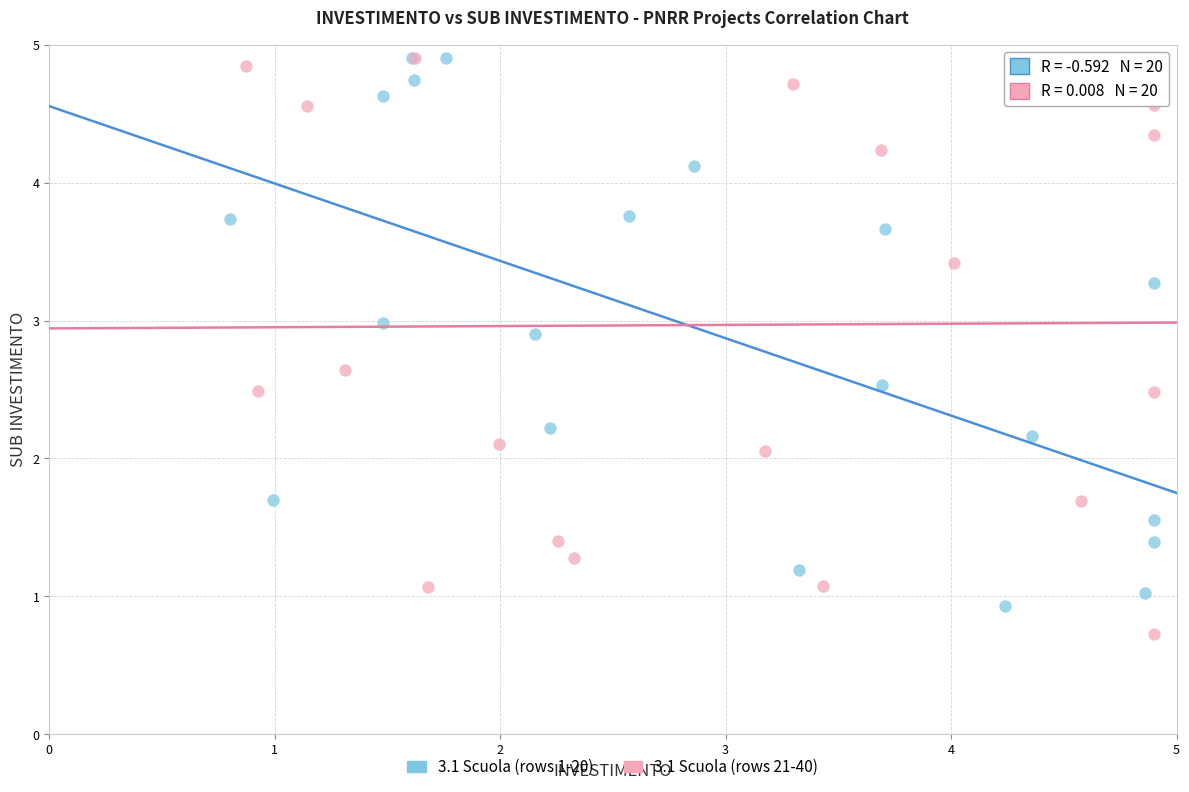

Which series has the widest spread of Y values?

3.1 Scuola (rows 21-40)